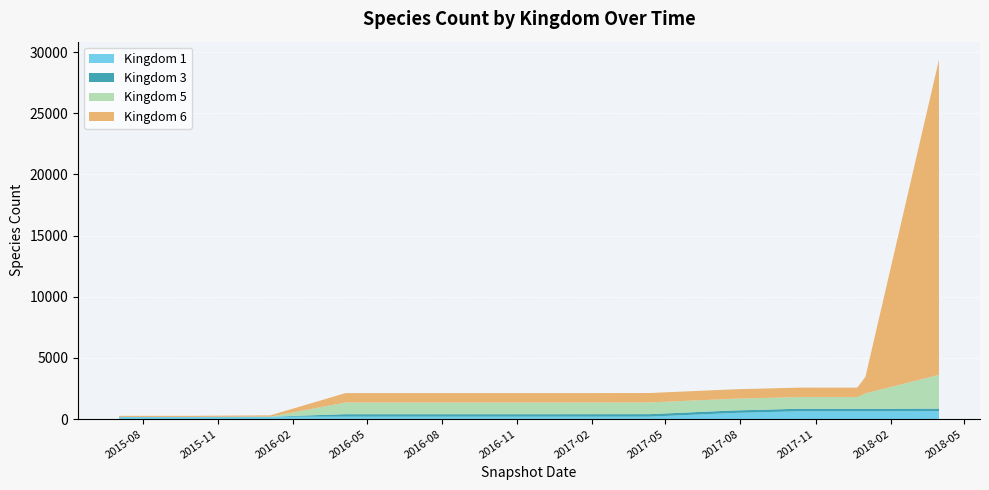

Reading right to left, transcribe all the data shown in this chart.

1: 646	634	634	634	495	194	194	194	194	194	194	173	173
3: 206	206	206	206	206	206	201	201	201	201	0	0	0
5: 2761	1260	955	955	955	955	955	955	955	955	0	0	0
6: 25781	1341	771	772	772	772	770	770	770	770	104	88	88